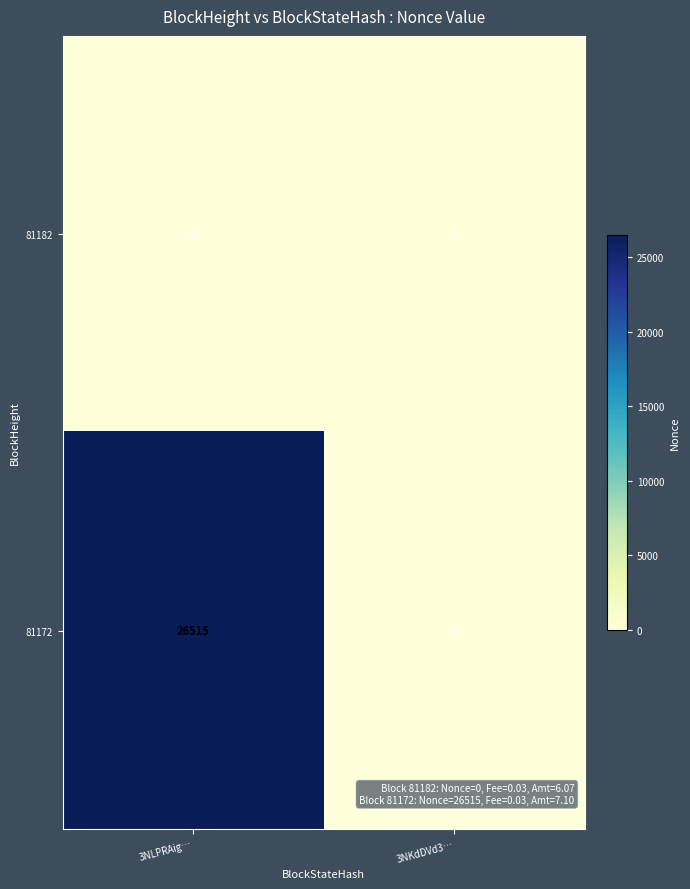

Which category has the lowest value in the 81172 series?

3NKdDVd3…